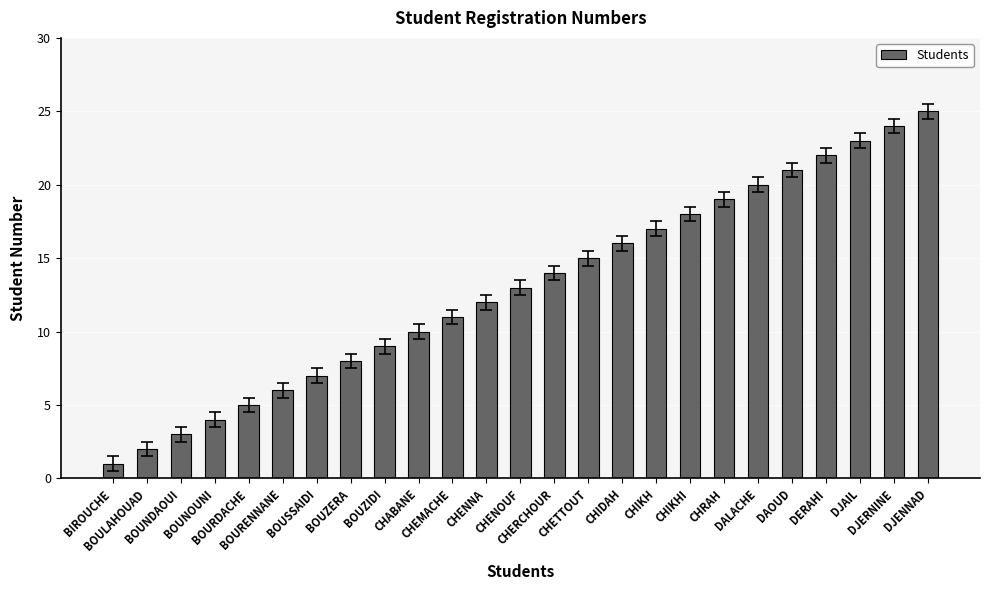

List the labels in order of value, largest first.

DJENNAD, DJERNINE, DJAIL, DERAHI, DAOUD, DALACHE, CHRAH, CHIKHI, CHIKH, CHIDAH, CHETTOUT, CHERCHOUR, CHENOUF, CHENNA, CHEMACHE, CHABANE, BOUZIDI, BOUZERA, BOUSSAIDI, BOURENNANE, BOURDACHE, BOUNOUNI, BOUNDAOUI, BOULAHOUAD, BIROUCHE